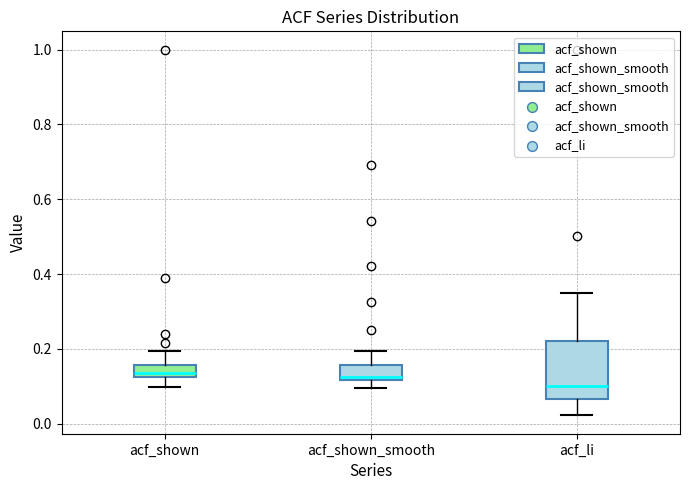

Where does the upper whisker of the box for acf_shown end on the y-axis? The values are not printed on the chart, so give them approximately, as read against the axis.

0.20